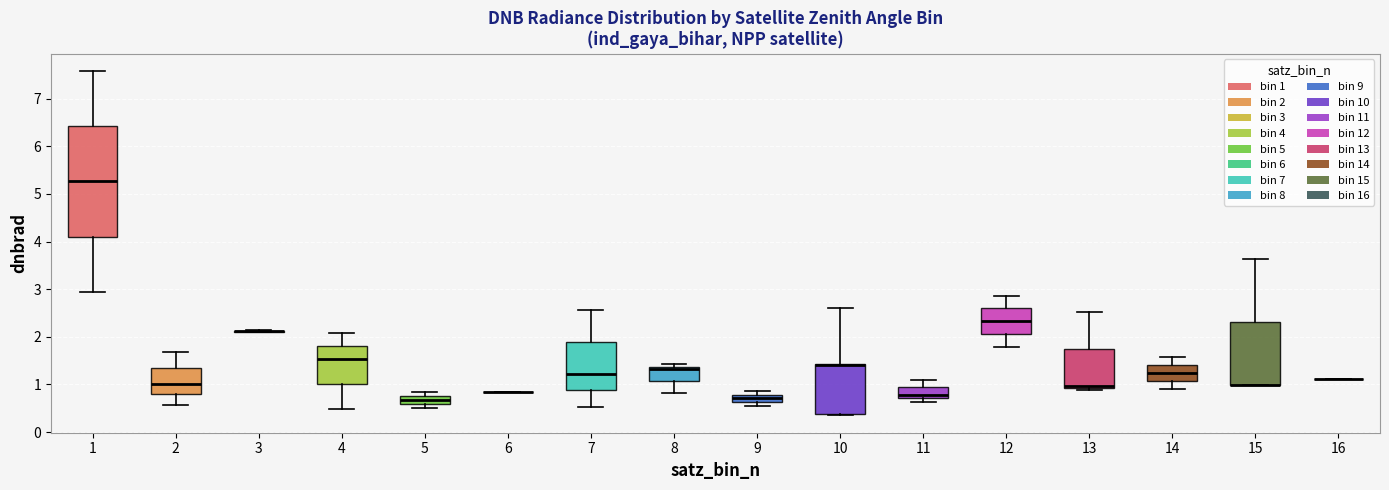

Which box is the tallest, from its lower edge to its upper edge?

1